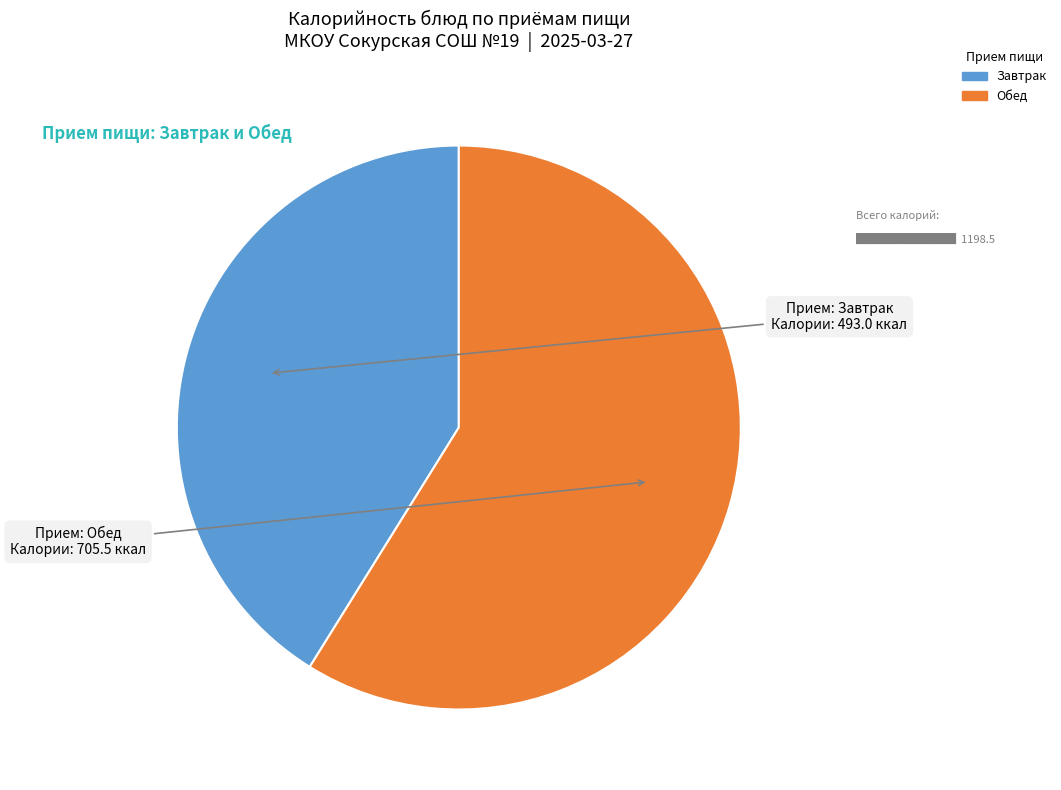

Is there any slice that represents more than half of the pie?

Yes